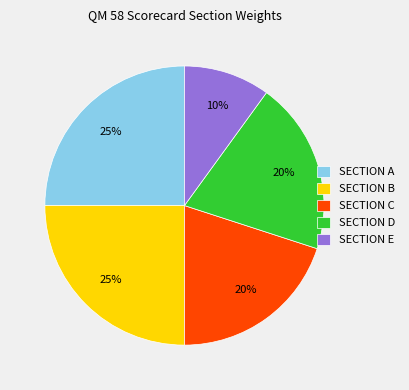

Which category has the smallest portion of the pie?

SECTION E